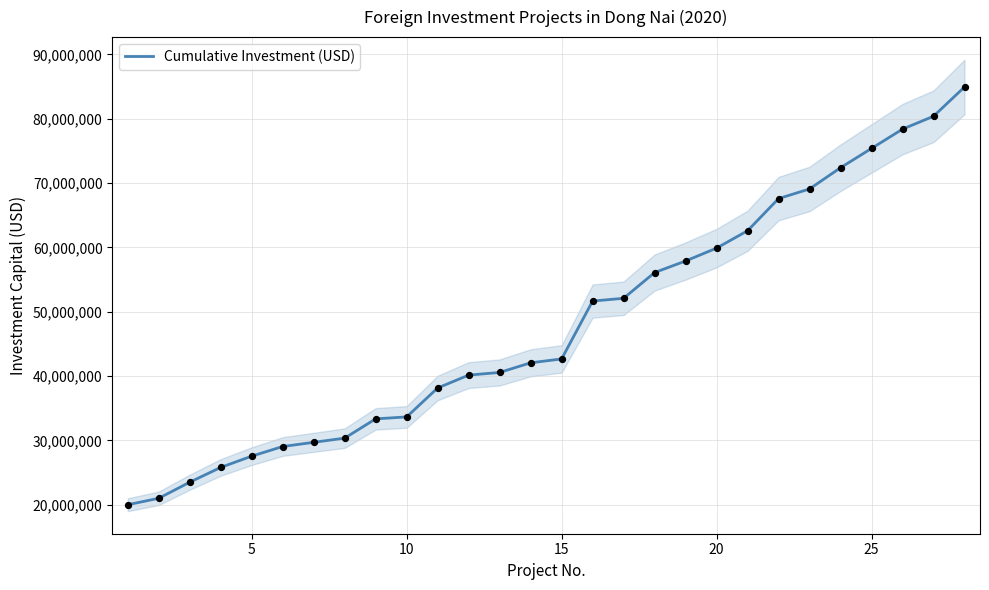

What is the lowest value of the Cumulative Investment (USD) series?

20000000